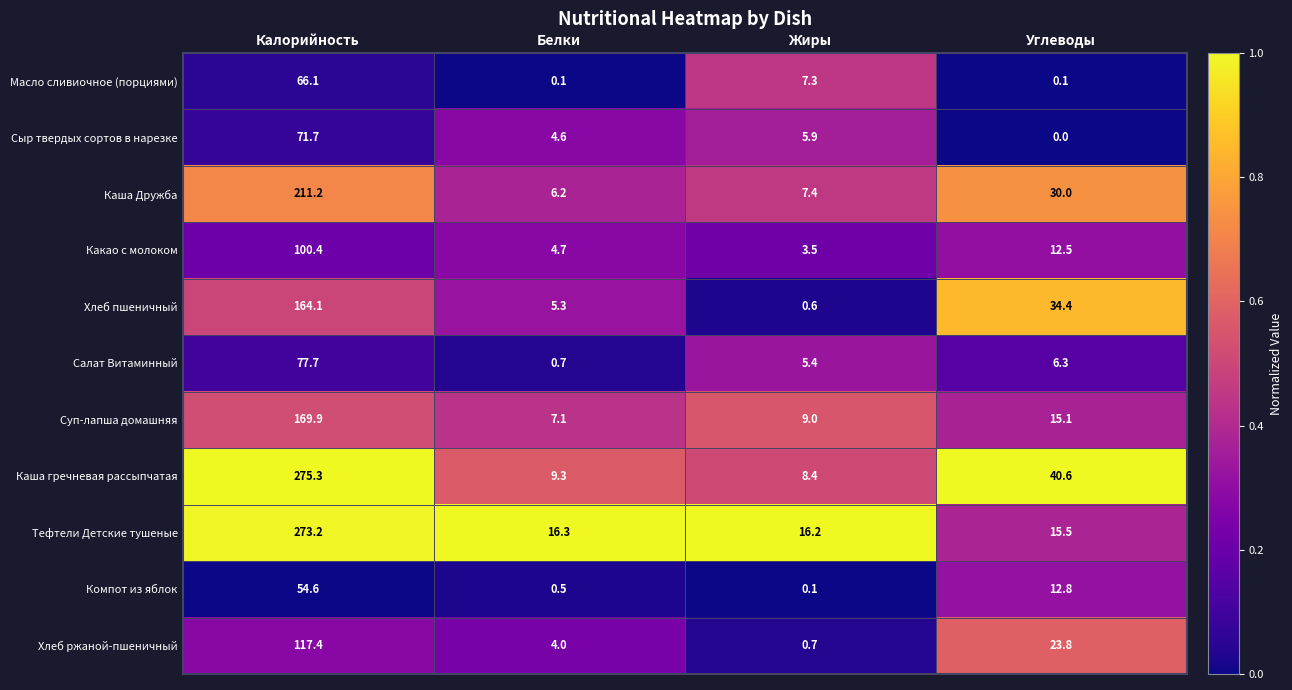

What is the sum of the Хлеб пшеничный values at Калорийность and Жиры?

164.7